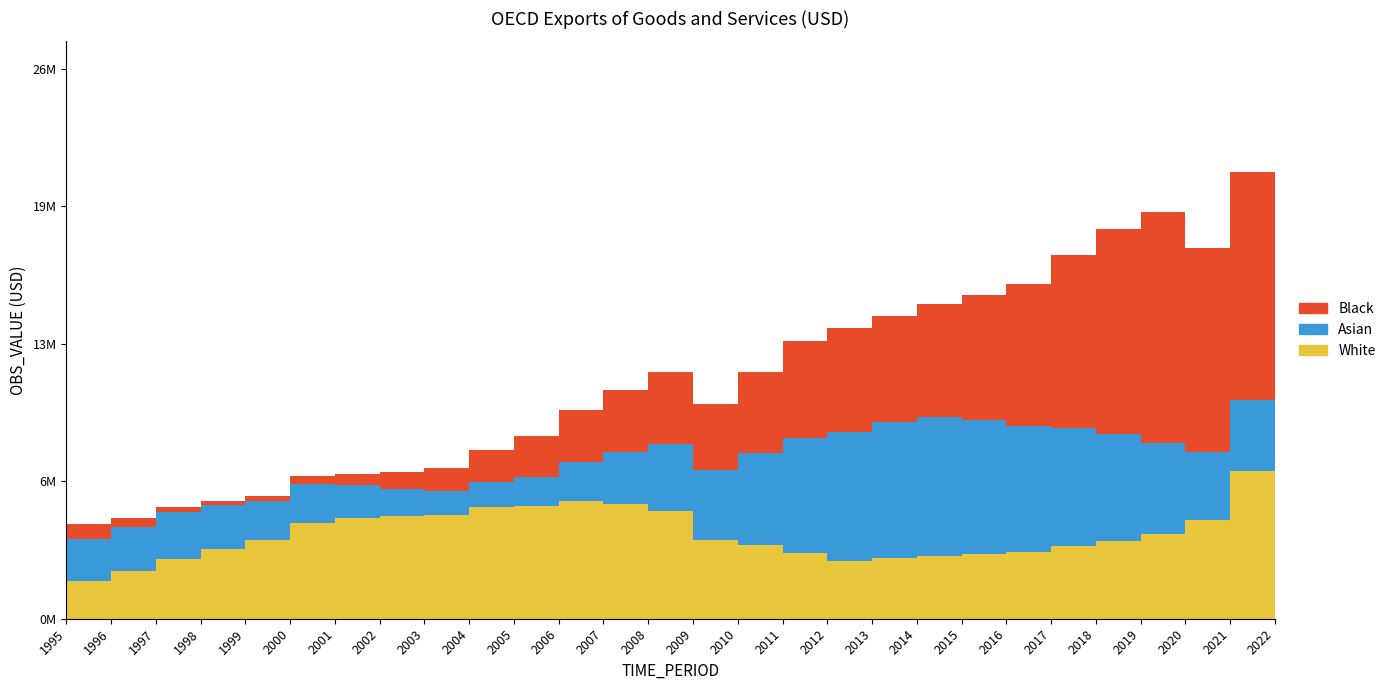

Where is the first local maximum?

2008